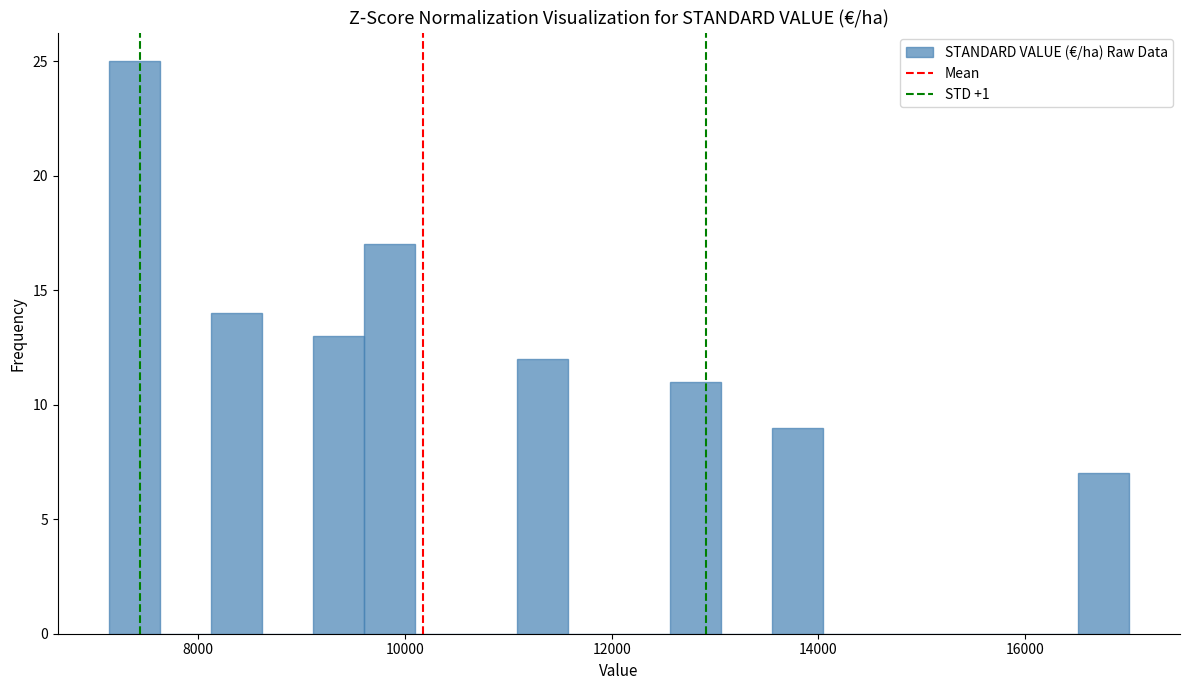

Around what value on the x-axis is the tallest bar? Give the approximate position of its centre, as read against the axis.

7400